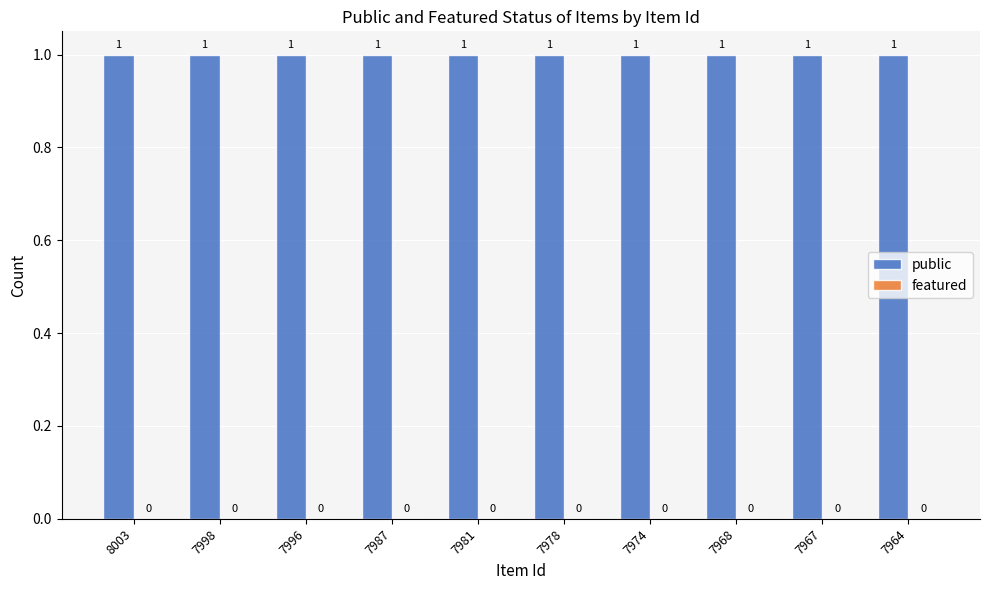

How many groups of bars are there?

10